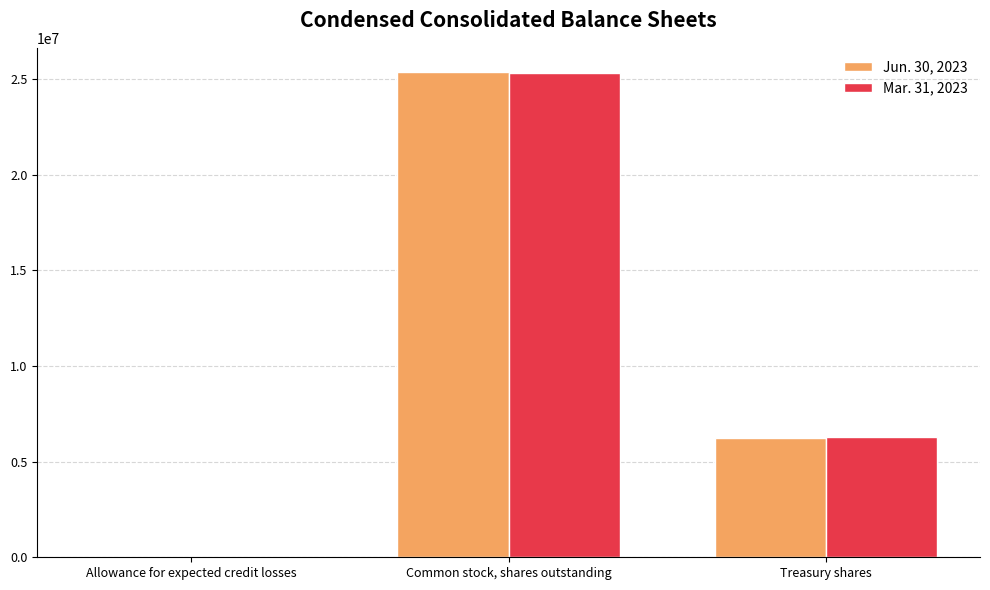

Which series has the largest range (max minus min)?

Jun. 30, 2023